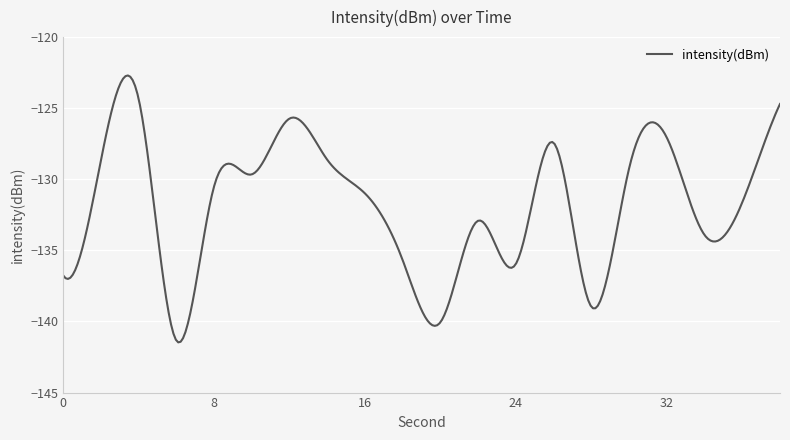

What is the difference between the maximum and minimum values?

18.8